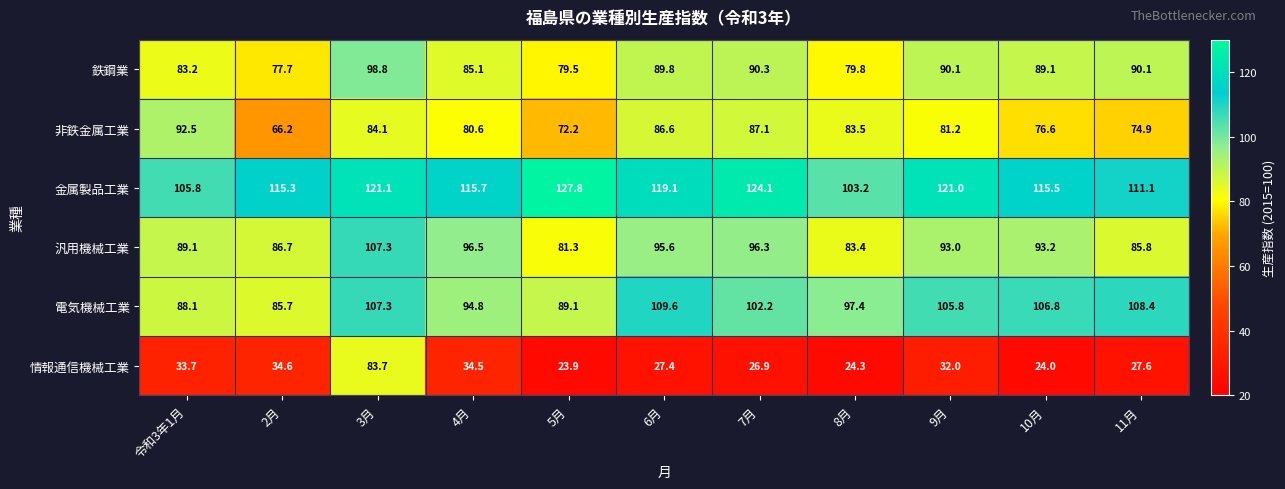

What is the minimum value for 非鉄金属工業?

66.2